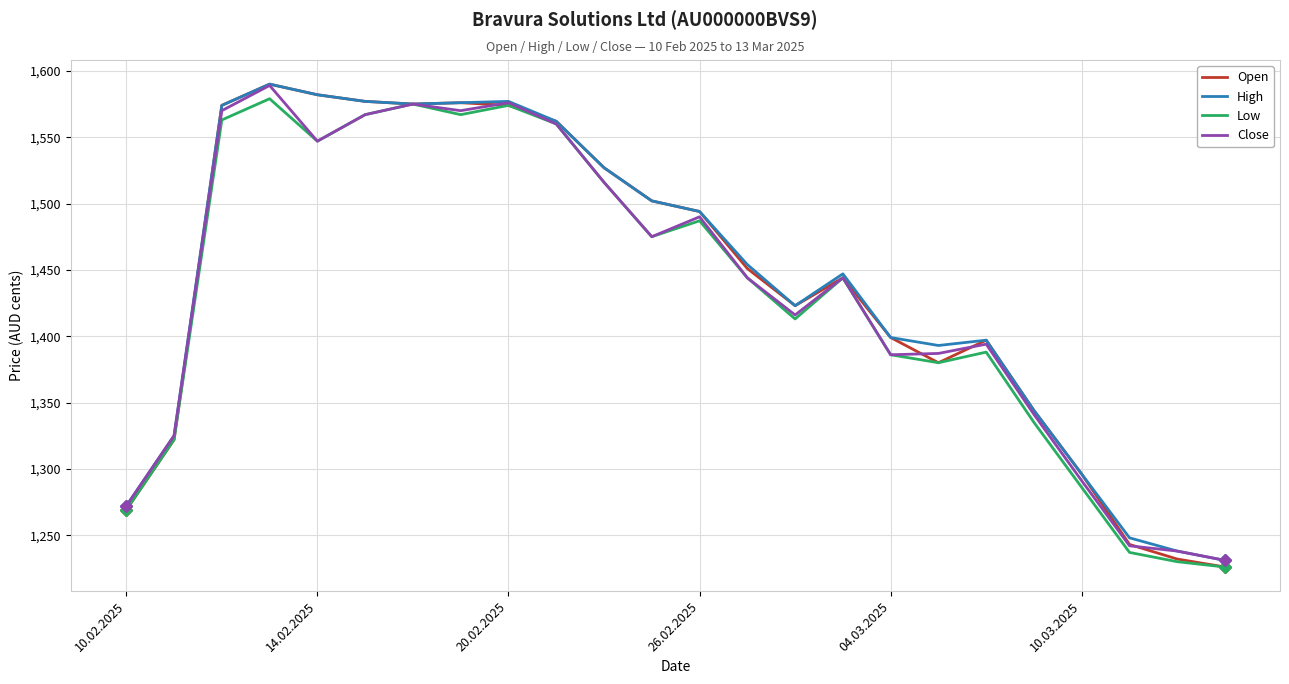

What is the highest value of the Close series?

1589